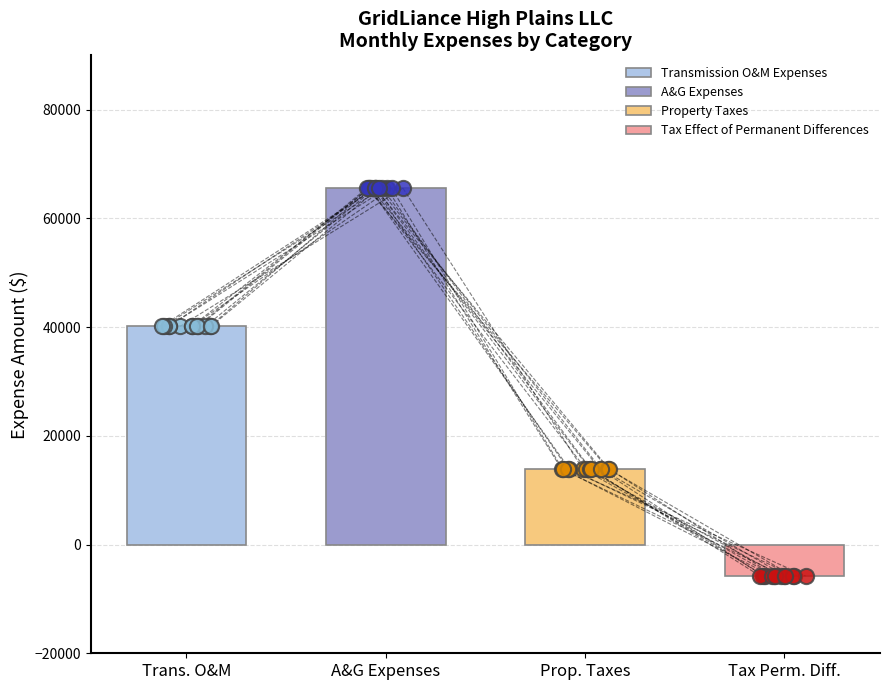

Which series has the widest spread of Y values?

Transmission O&M Expenses